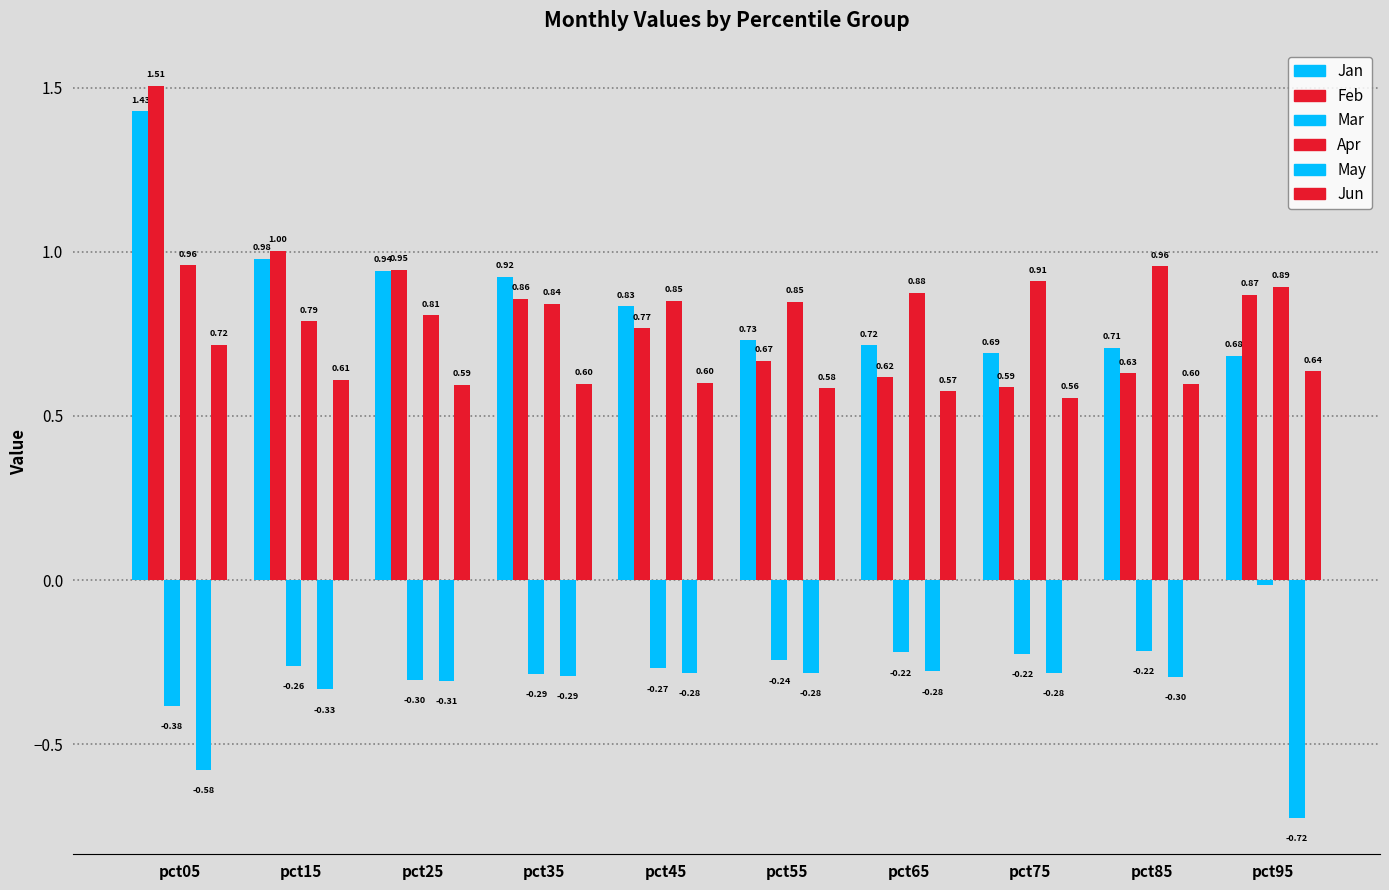

Reading left to right, list all the values displayed in this chart.

Jan: 1.4	1.0	0.9	0.9	0.8	0.7	0.7	0.7	0.7	0.7
Feb: 1.5	1.0	0.9	0.9	0.8	0.7	0.6	0.6	0.6	0.9
Mar: -0.4	-0.3	-0.3	-0.3	-0.3	-0.2	-0.2	-0.2	-0.2	-0.0
Apr: 1.0	0.8	0.8	0.8	0.9	0.8	0.9	0.9	1.0	0.9
May: -0.6	-0.3	-0.3	-0.3	-0.3	-0.3	-0.3	-0.3	-0.3	-0.7
Jun: 0.7	0.6	0.6	0.6	0.6	0.6	0.6	0.6	0.6	0.6